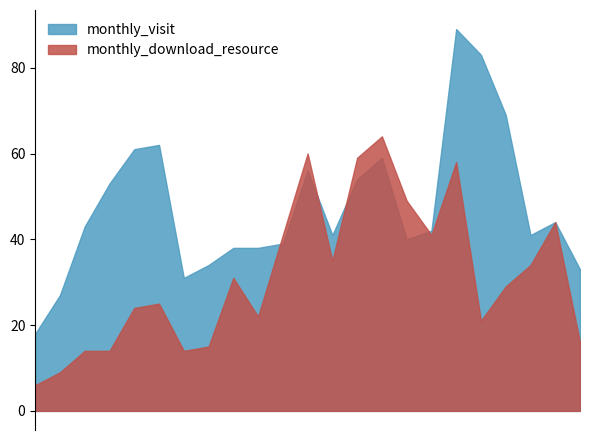

How many values in the monthly_download_resource series are below 29?

11